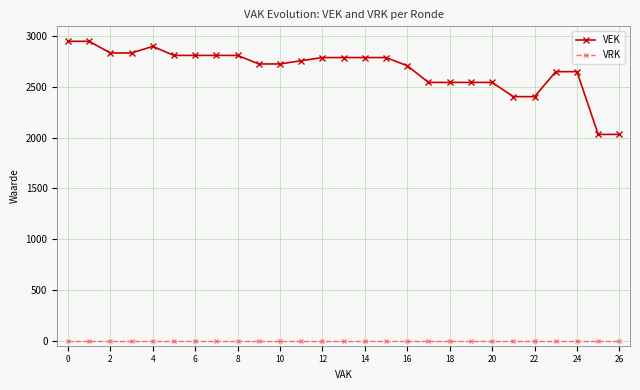

True or false: VEK and VRK intersect in this chart.

False